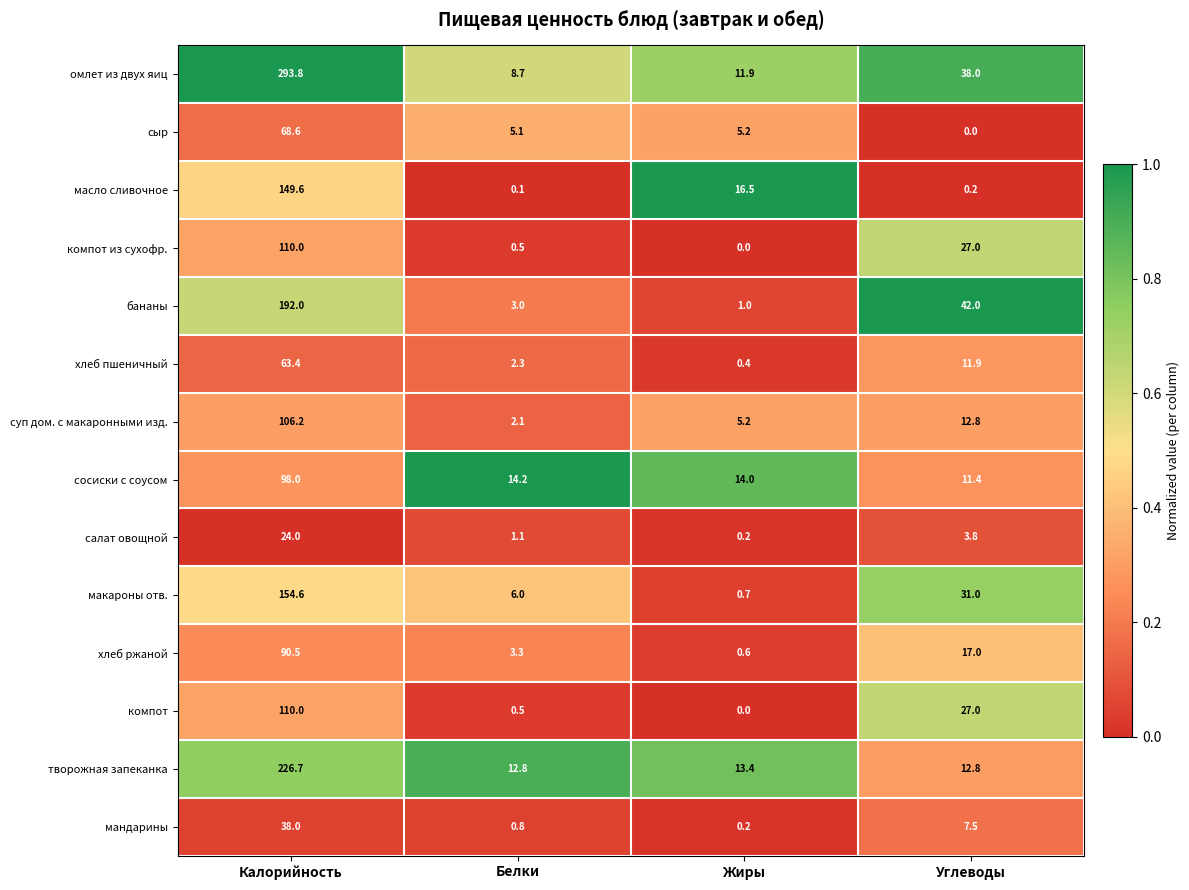

What is the highest value of the компот из сухофр. series?

110.0